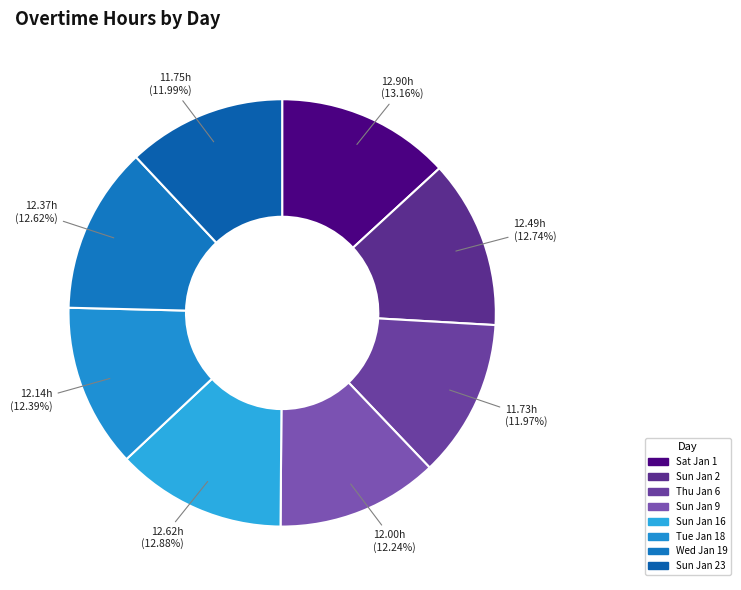

How many segments does this pie chart have?

8